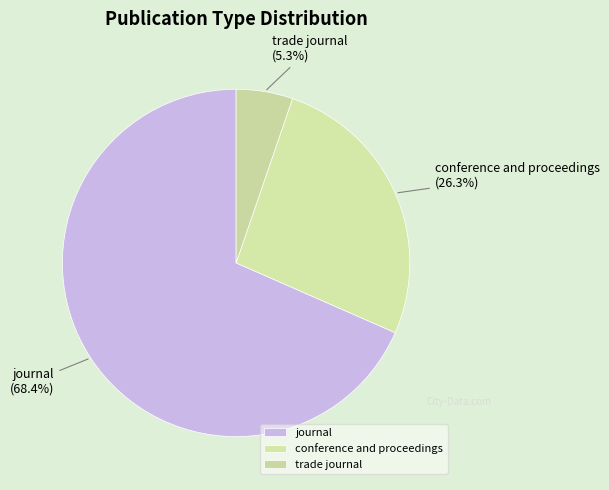

What is the smallest slice in the pie chart?

trade journal